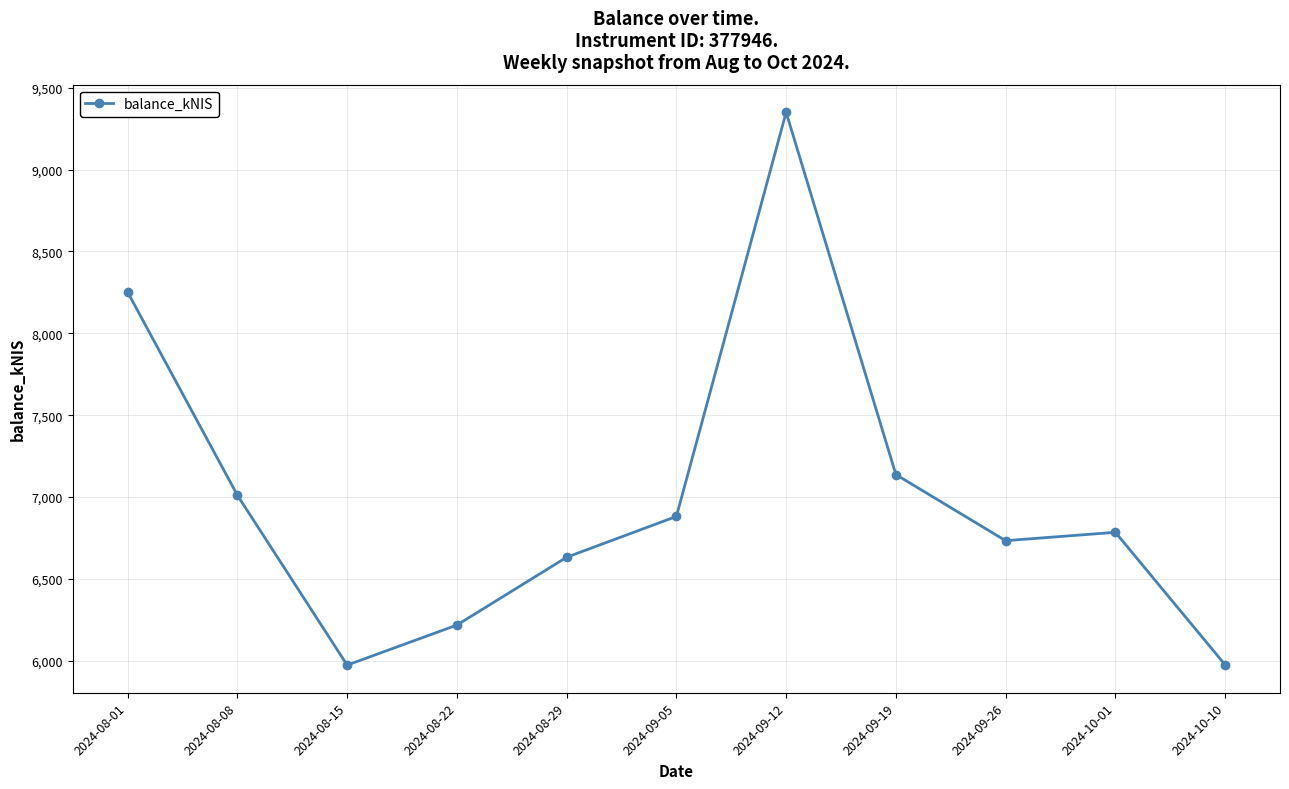

How many lines are shown in the chart?

1